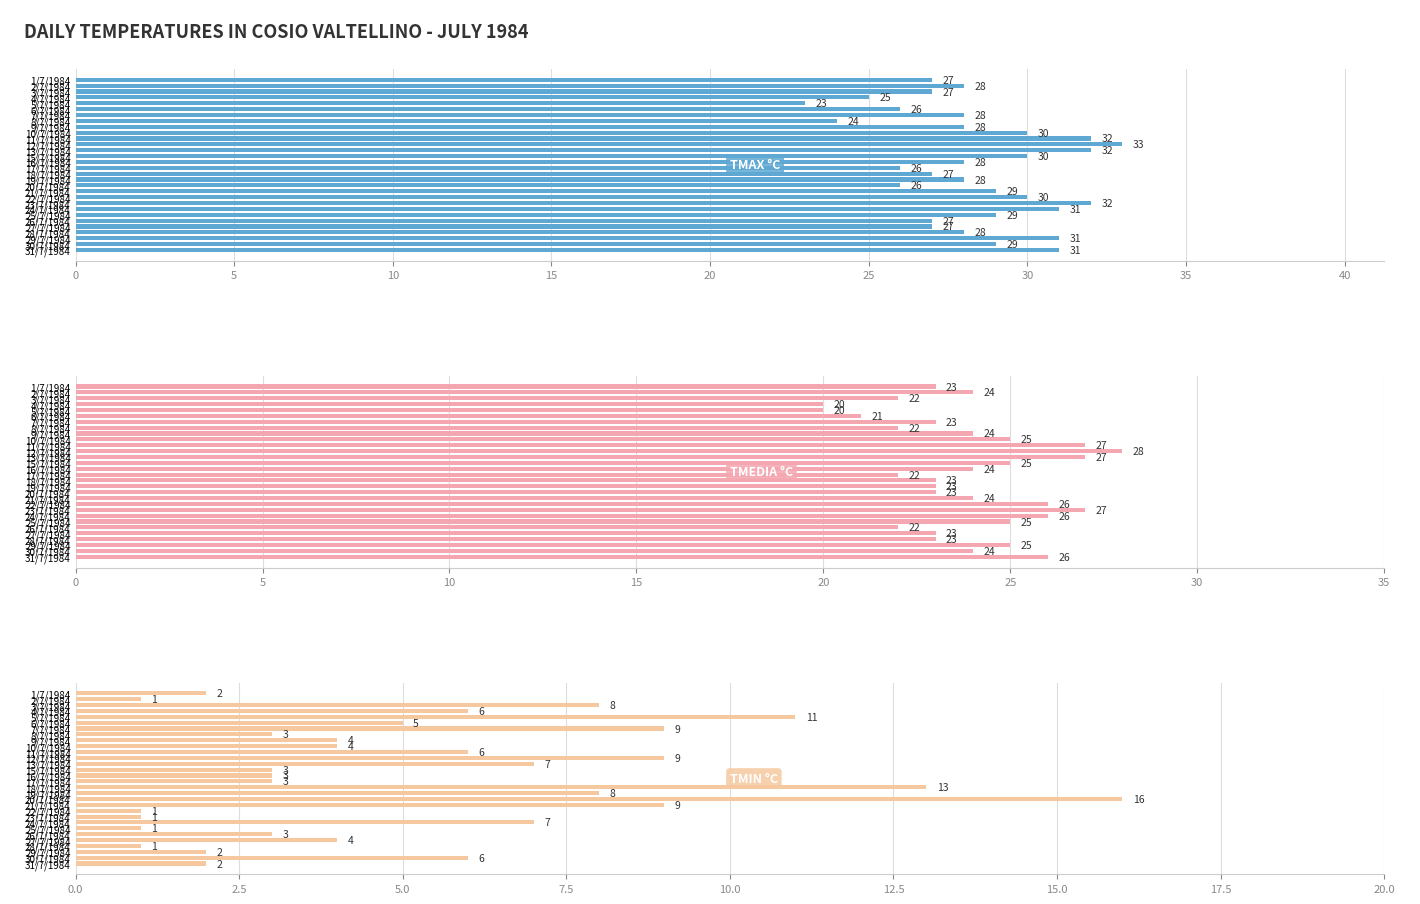

What are all the series names shown in the legend?

TMAX °C, TMEDIA °C, TMIN °C